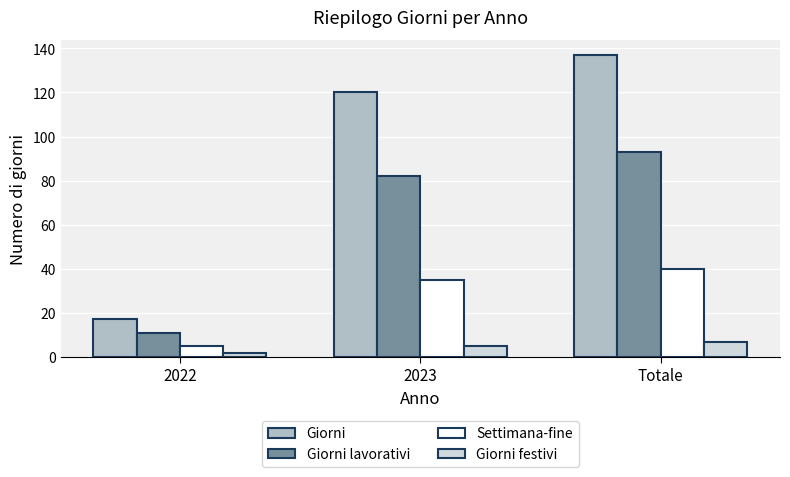

What position from the right is 2023?

2